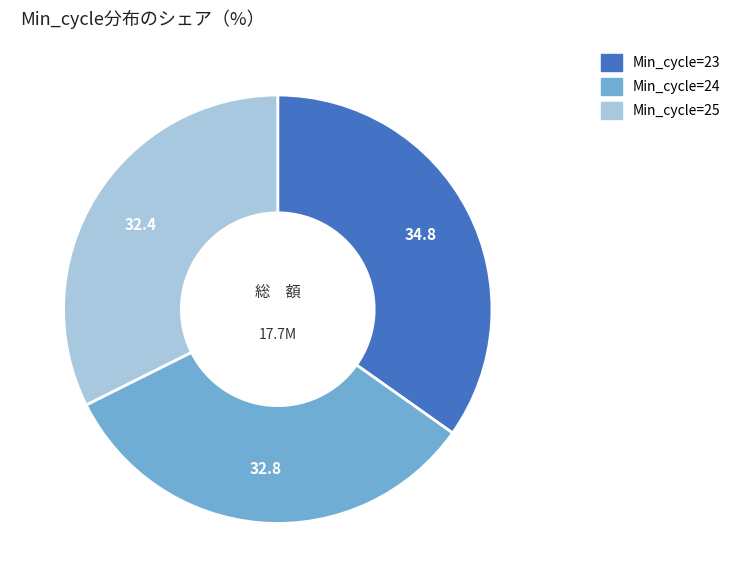

Is there any slice that represents more than half of the pie?

No